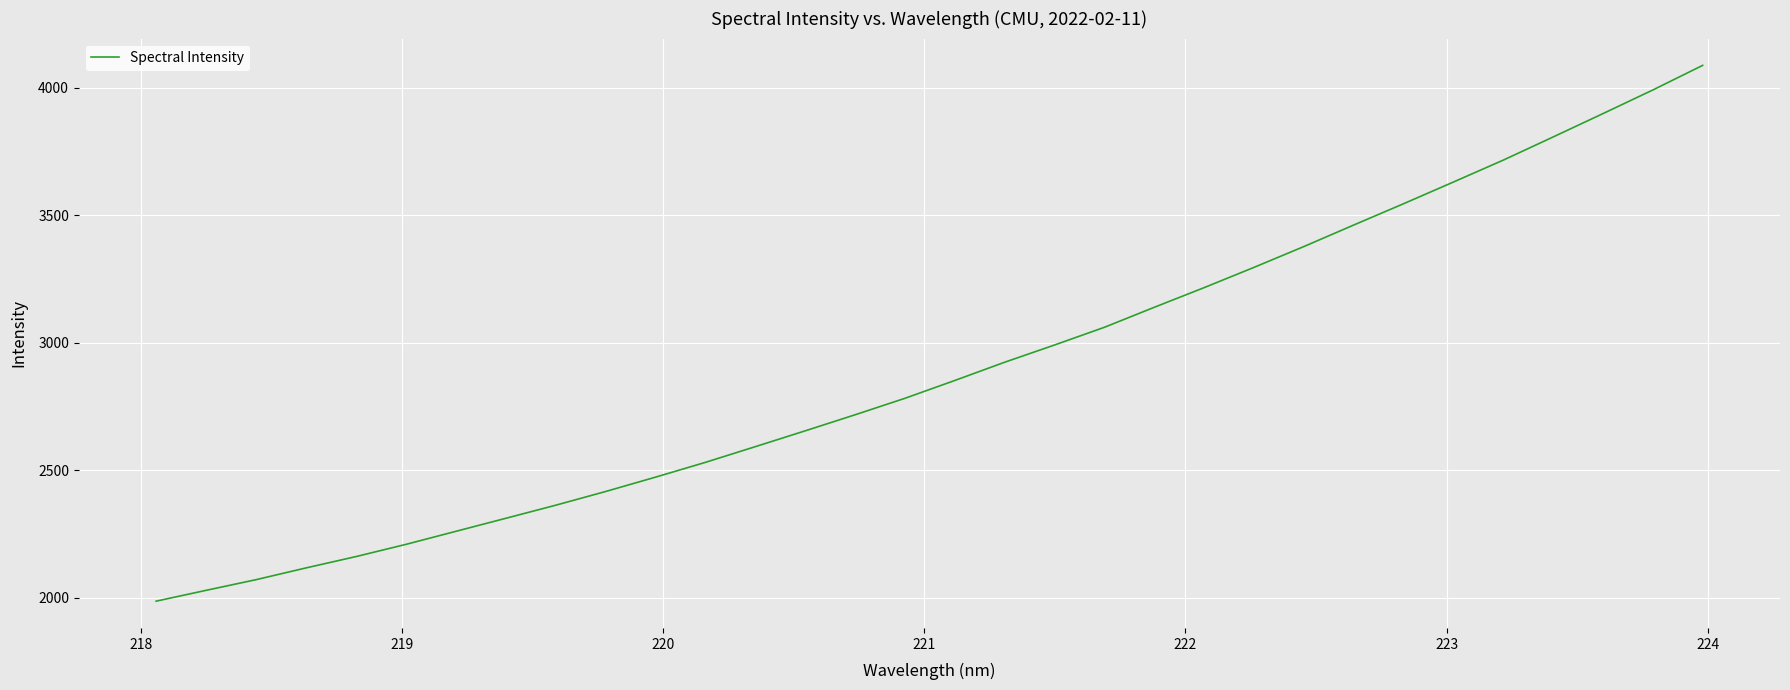

Does the chart have visible grid lines?

Yes